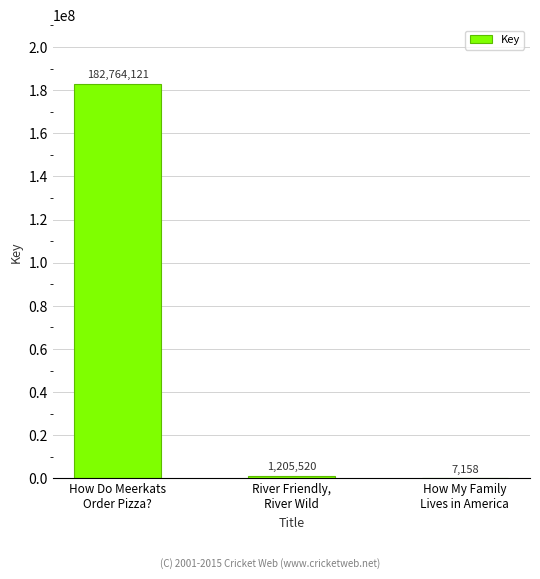

What is the sum of all values?

183976799